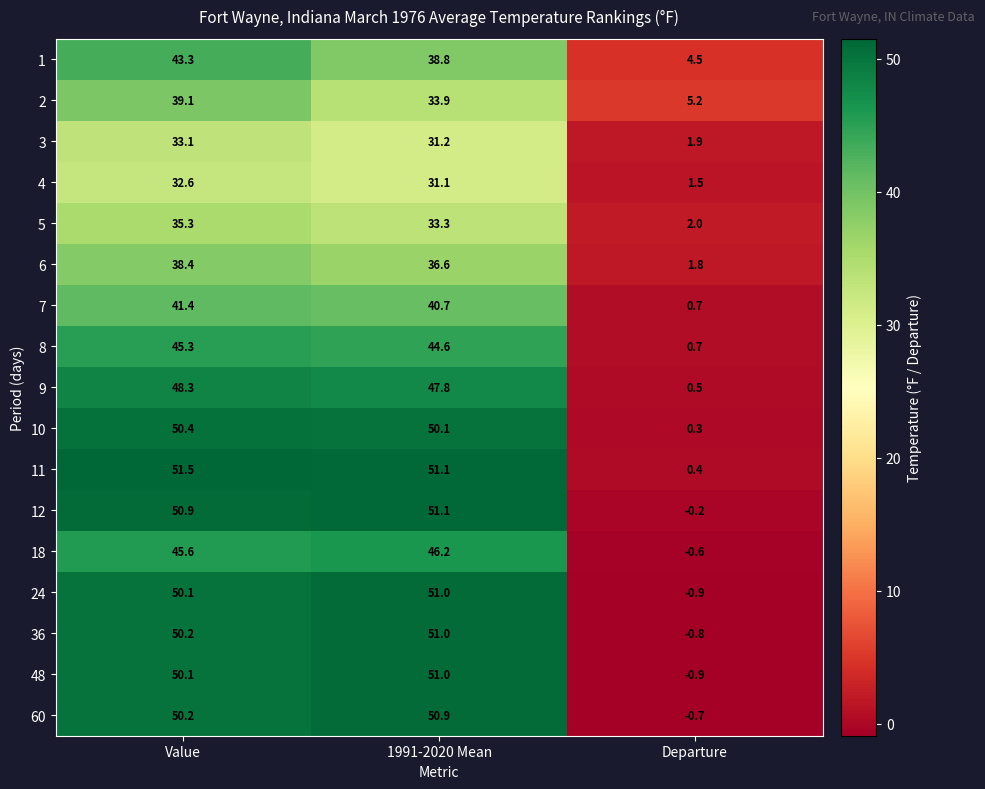

Count the number of categories in the chart.

3